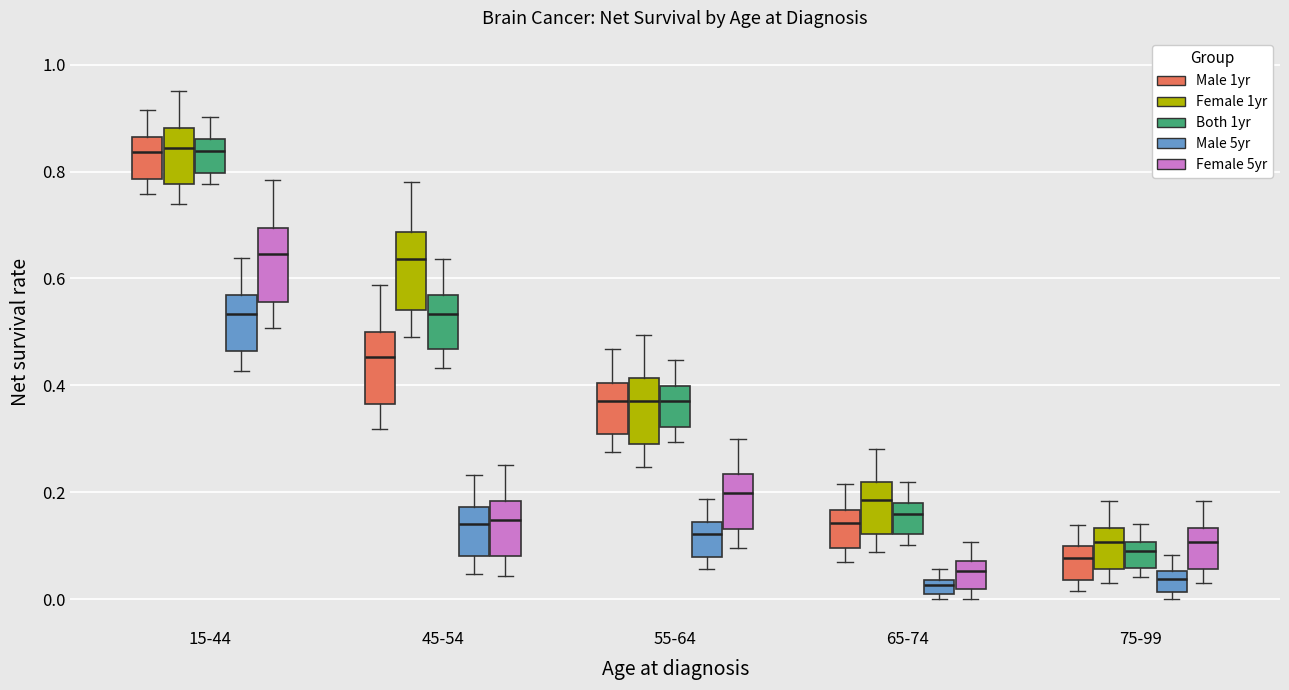

Where does the lower whisker of the box for 15-44 (Male 5yr) end on the y-axis? The values are not printed on the chart, so give them approximately, as read against the axis.

0.42